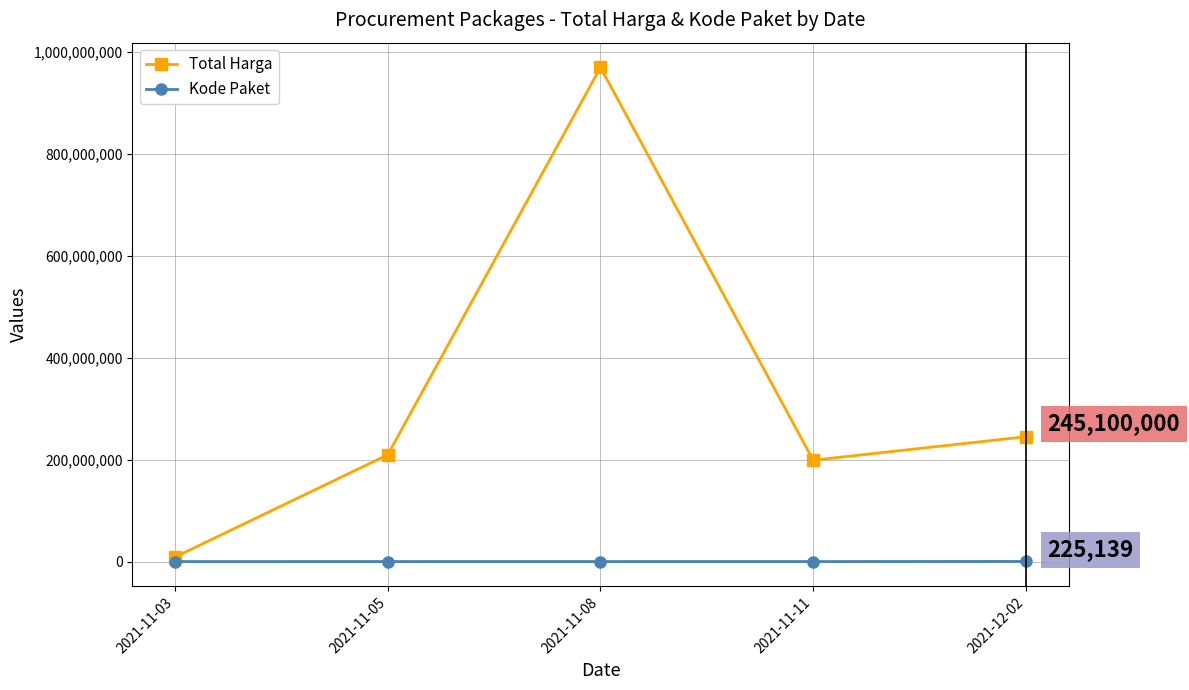

At which category does Total Harga reach its first local valley?

2021-11-11